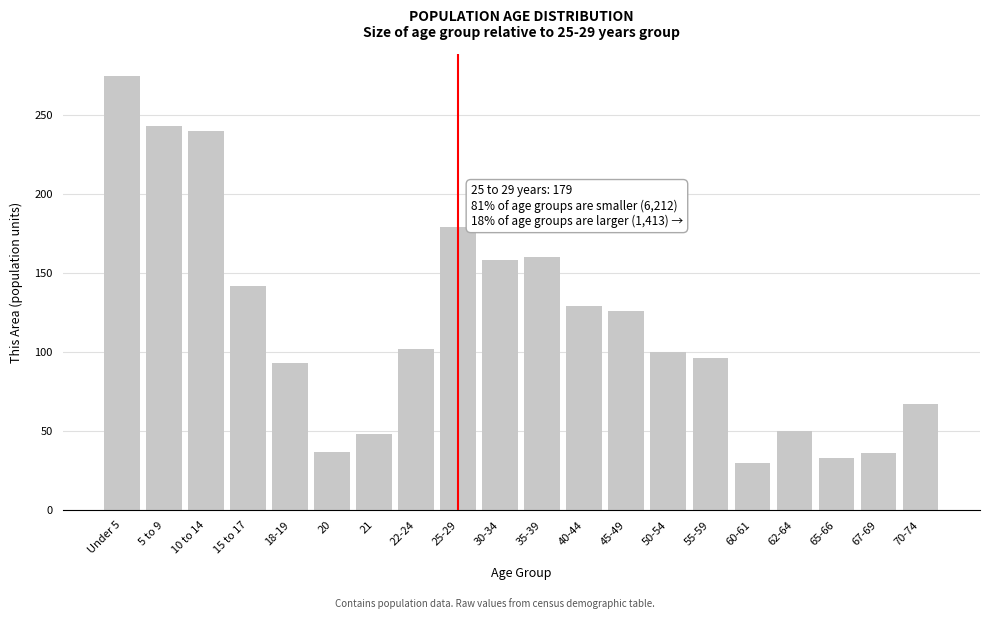

The value at 65-66 is 33. True or false?

True